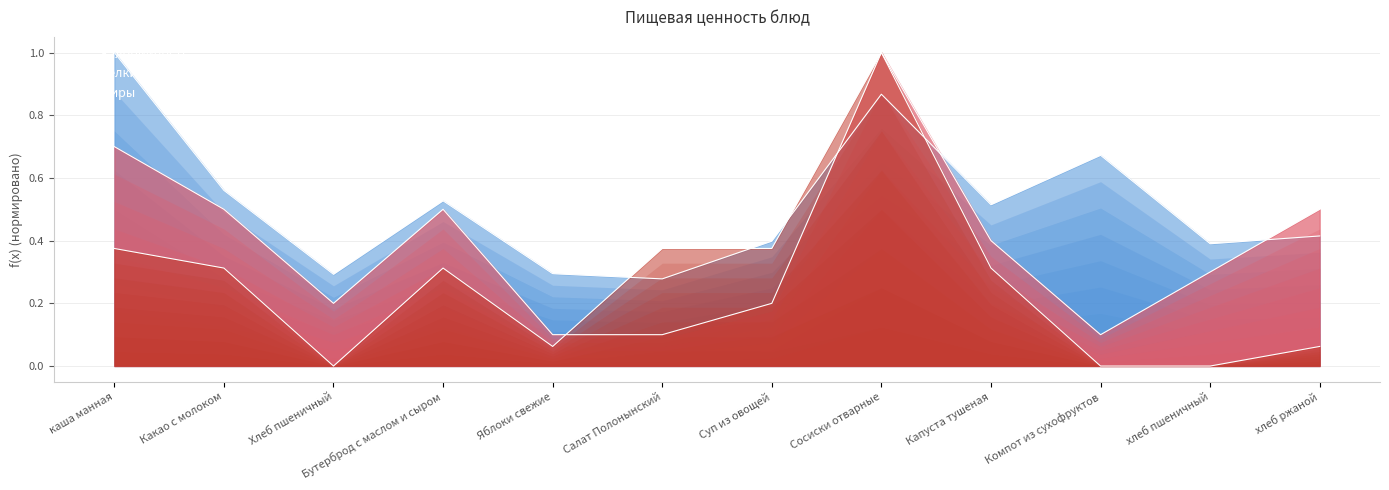

Rank the categories by Жиры value from lowest to highest.

Хлеб пшеничный, Компот из сухофруктов, хлеб пшеничный, Яблоки свежие, хлеб ржаной, Какао с молоком, Бутерброд с маслом и сыром, Капуста тушеная, каша манная, Салат Полонынский, Суп из овощей, Сосиски отварные